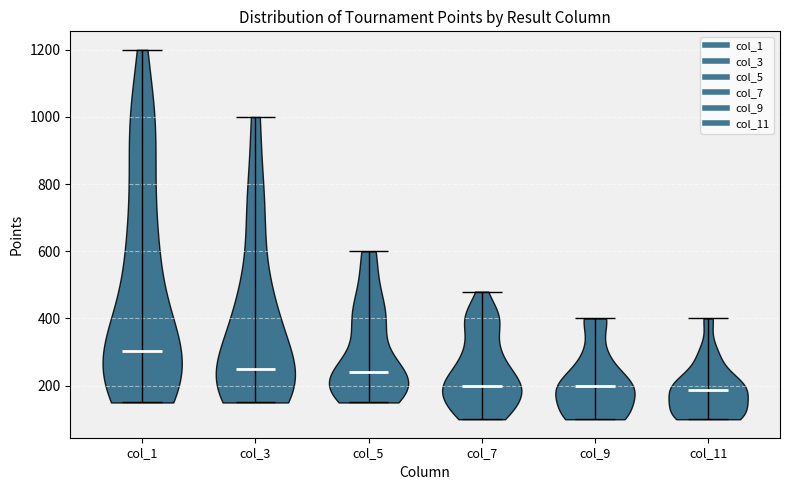

Reading left to right, read every violin against the y-axis: where its median line is, and the lowest and highest points it reaches. The values are not printed on the chart, so give them approximately, as read against the axis.

col_1: median line 300, lowest point 160, highest point 1200
col_3: median line 260, lowest point 160, highest point 1000
col_5: median line 240, lowest point 160, highest point 600
col_7: median line 200, lowest point 100, highest point 480
col_9: median line 200, lowest point 100, highest point 400
col_11: median line 180, lowest point 100, highest point 400